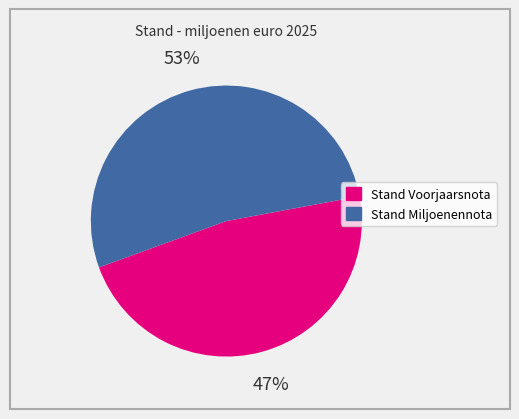

How many segments does this pie chart have?

2